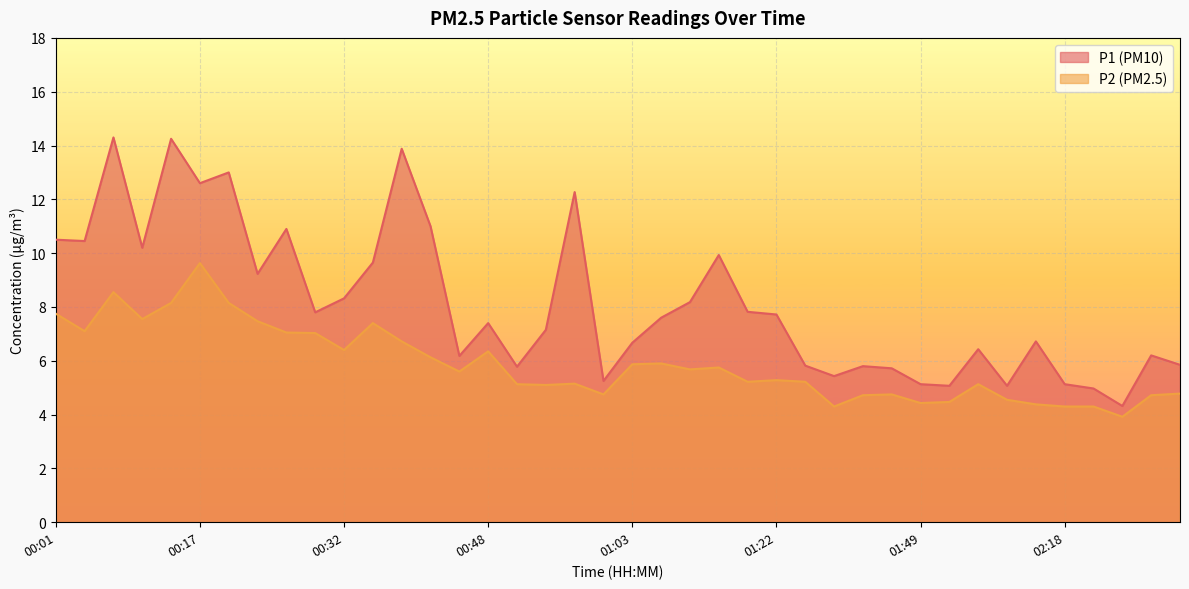

Reading left to right, transcribe all the data shown in this chart.

P1: 00:01=10.5	00:04=10.4	00:07=14.3	00:10=10.2	00:13=14.2	00:17=12.6	00:20=13.0	00:23=9.2	00:26=10.9	00:29=7.8	00:32=8.3	00:35=9.7	00:38=13.9	00:41=11.0	00:44=6.2	00:48=7.4	00:51=5.8	00:54=7.2	00:57=12.3	01:00=5.2	01:03=6.7	01:06=7.6	01:09=8.2	01:15=9.9	01:19=7.8	01:22=7.7	01:32=5.8	01:39=5.4	01:42=5.8	01:45=5.7	01:49=5.1	01:52=5.1	01:55=6.4	02:11=5.1	02:15=6.7	02:18=5.1	02:21=5.0	02:24=4.3	02:27=6.2	02:30=5.8
P2: 00:01=7.8	00:04=7.1	00:07=8.6	00:10=7.5	00:13=8.2	00:17=9.6	00:20=8.2	00:23=7.5	00:26=7.0	00:29=7.0	00:32=6.4	00:35=7.4	00:38=6.7	00:41=6.1	00:44=5.6	00:48=6.3	00:51=5.1	00:54=5.1	00:57=5.2	01:00=4.8	01:03=5.9	01:06=5.9	01:09=5.7	01:15=5.8	01:19=5.2	01:22=5.3	01:32=5.2	01:39=4.3	01:42=4.7	01:45=4.8	01:49=4.4	01:52=4.5	01:55=5.1	02:11=4.5	02:15=4.4	02:18=4.3	02:21=4.3	02:24=3.9	02:27=4.7	02:30=4.8